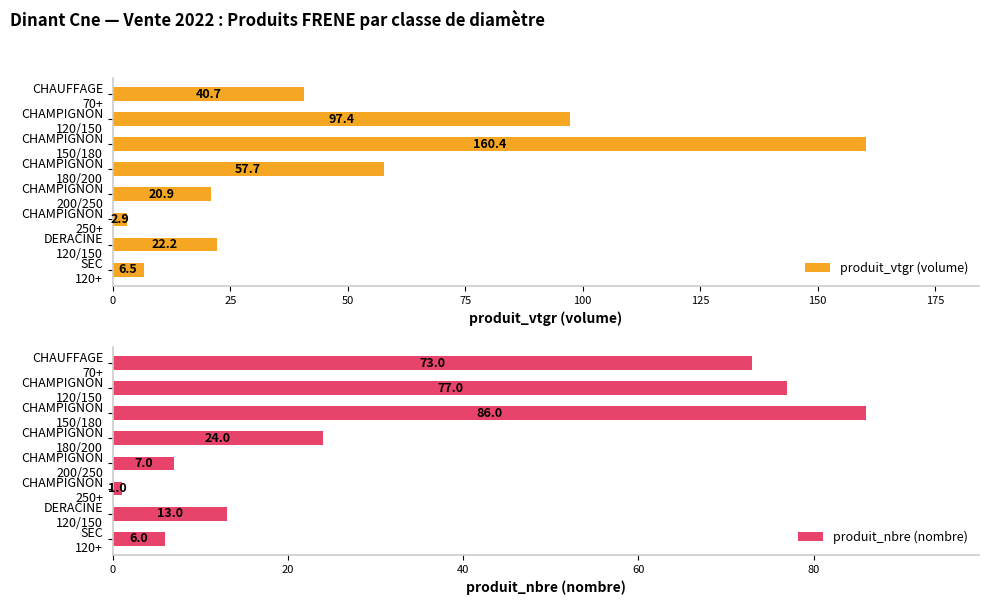

Is the value of produit_vtgr (volume) at CHAUFFAGE 70+ greater than the value of produit_nbre (nombre) at CHAMPIGNON 180/200?

Yes